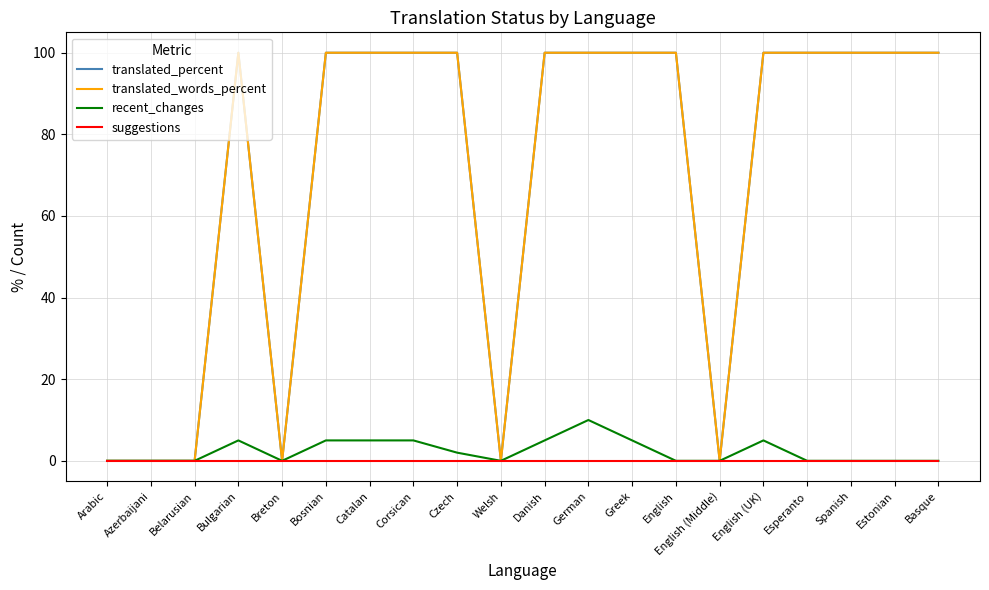

At which category is the sum across all series the highest?

German